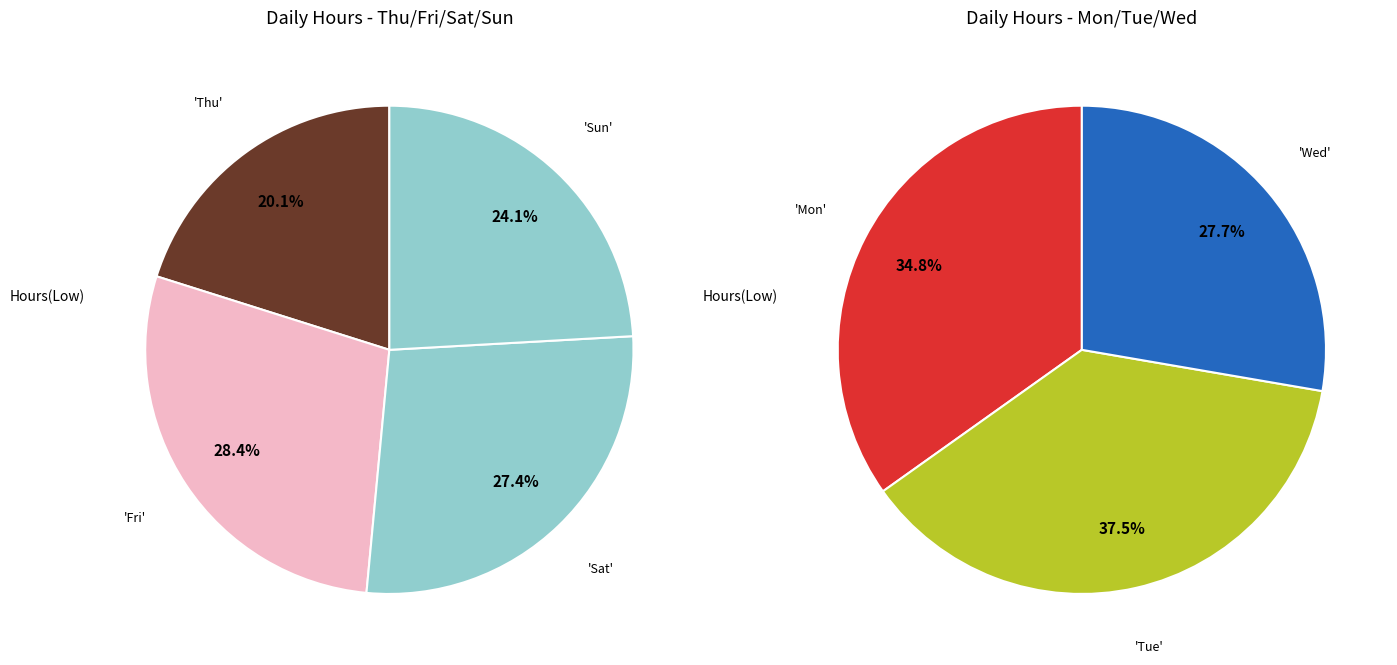

Which slice is the largest?

3-Tue